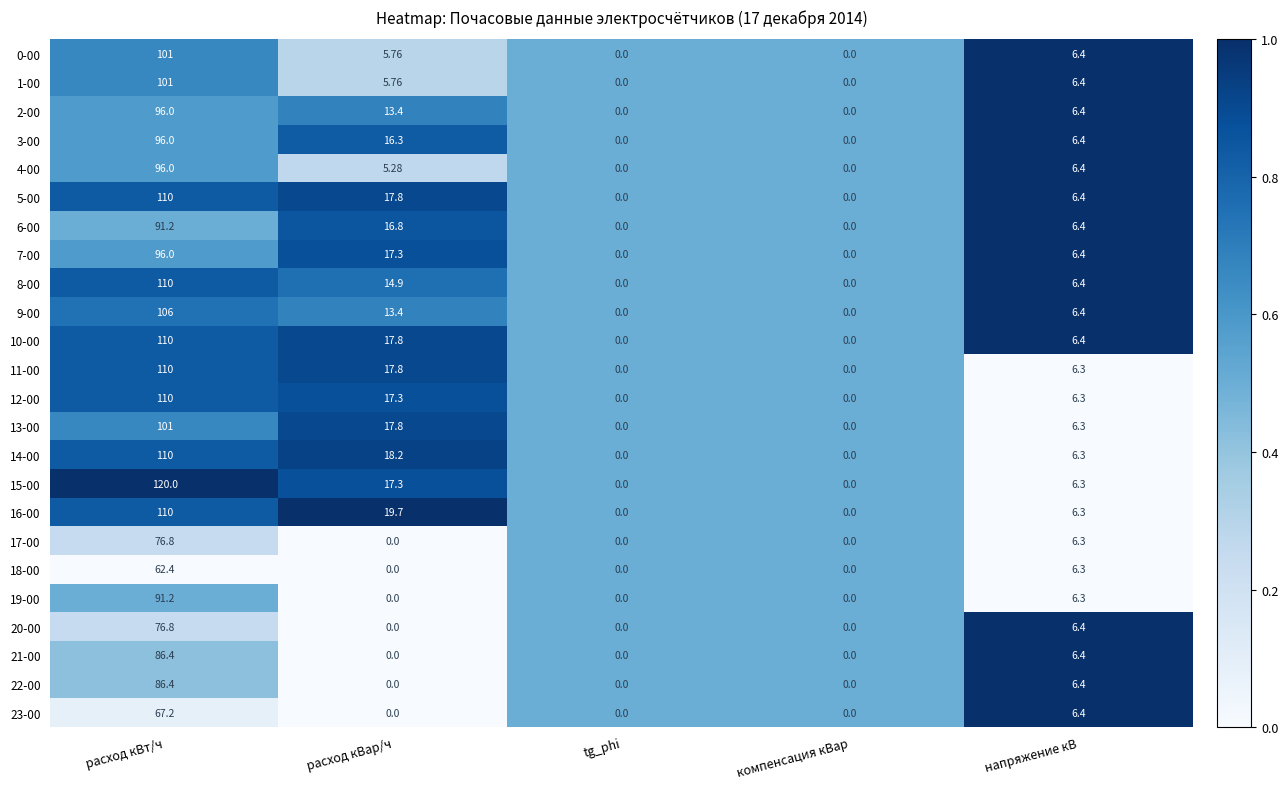

At which category is the sum across all series the highest?

расход кВт/ч